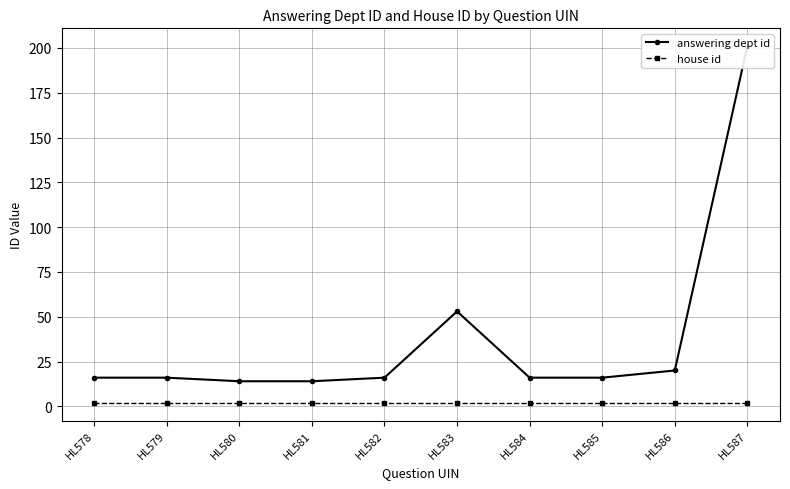

True or false: answering dept id has a value of 201 at HL587.

True